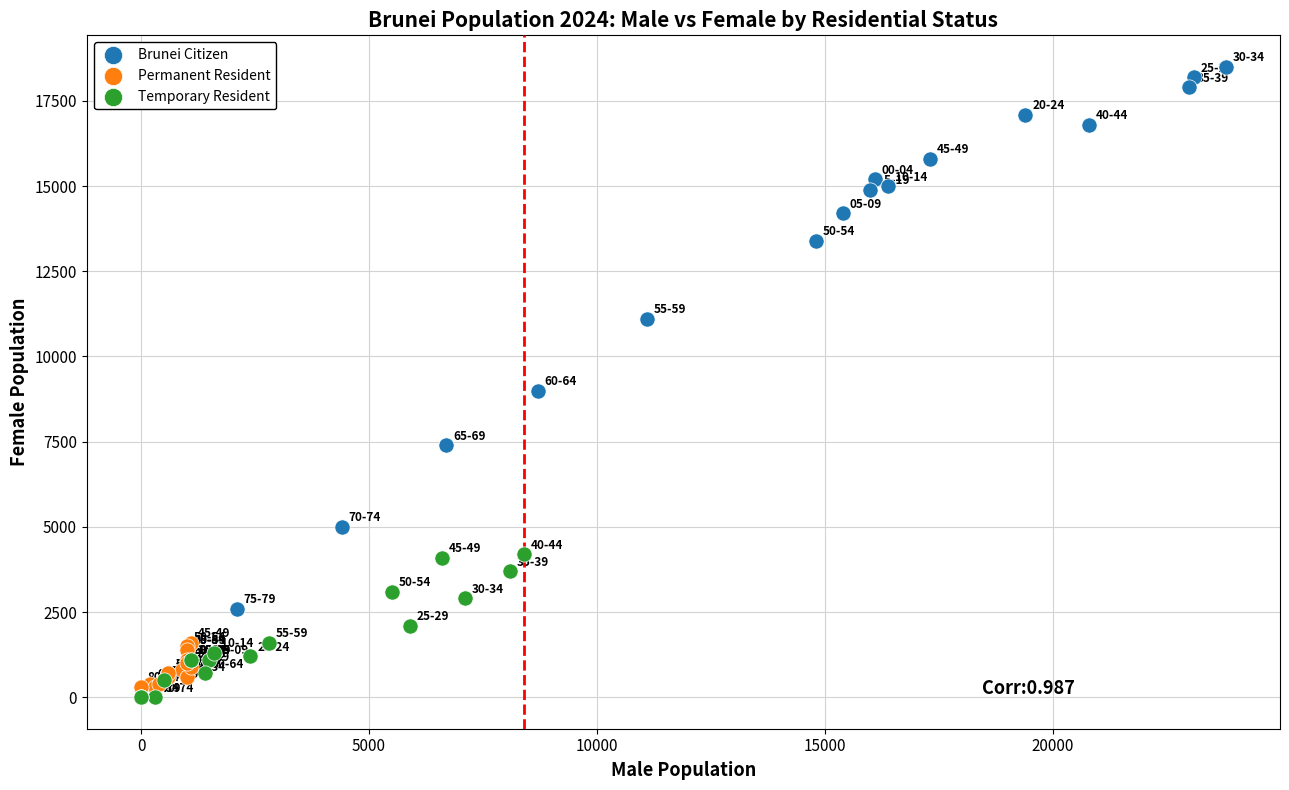

Which series reaches the maximum Y coordinate?

Brunei Citizen